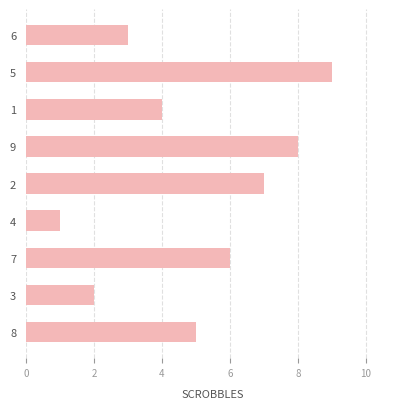

What is the change in value from 6 to 8?

+2